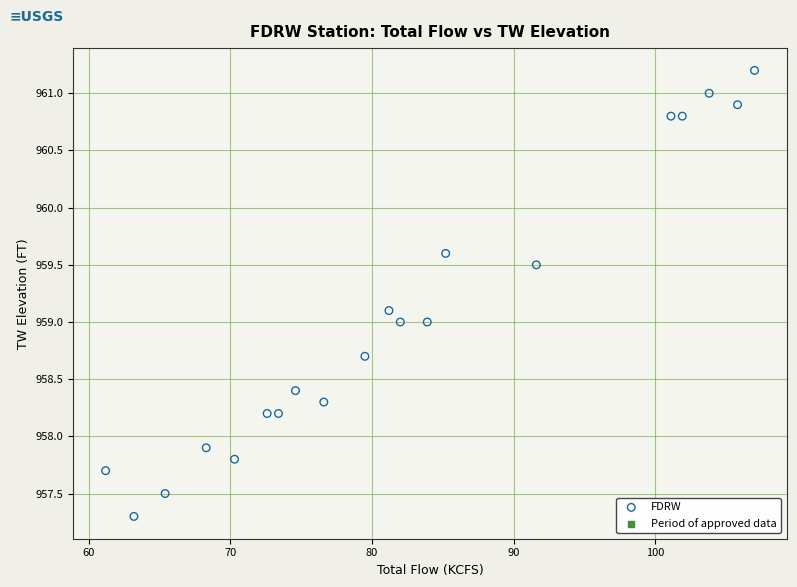

What is the range of X values (max minus min)?

45.8